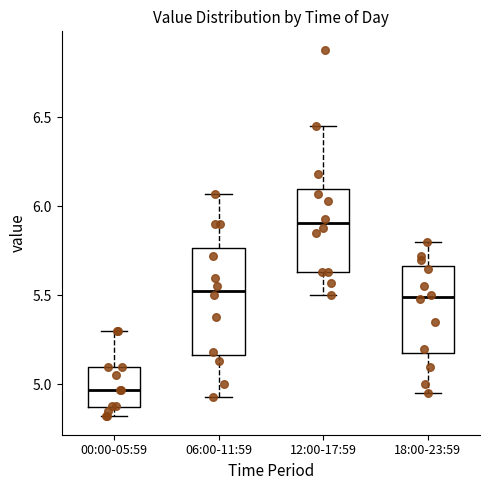

Where does the lower whisker of the box for 12:00-17:59 end on the y-axis? The values are not printed on the chart, so give them approximately, as read against the axis.

5.50